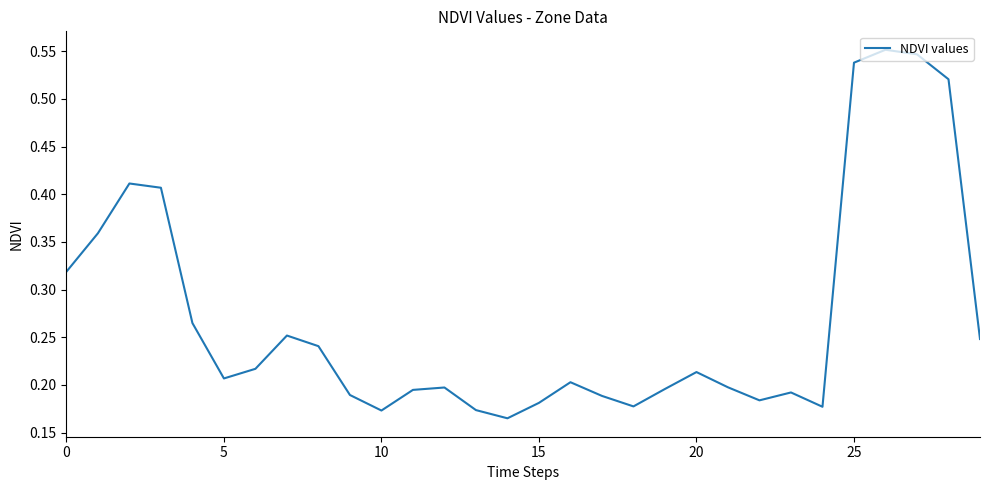

Reading left to right, what are all the values shown in this chart?

0.3	0.4	0.4	0.4	0.3	0.2	0.2	0.3	0.2	0.2	0.2	0.2	0.2	0.2	0.2	0.2	0.2	0.2	0.2	0.2	0.2	0.2	0.2	0.2	0.2	0.5	0.6	0.5	0.5	0.2